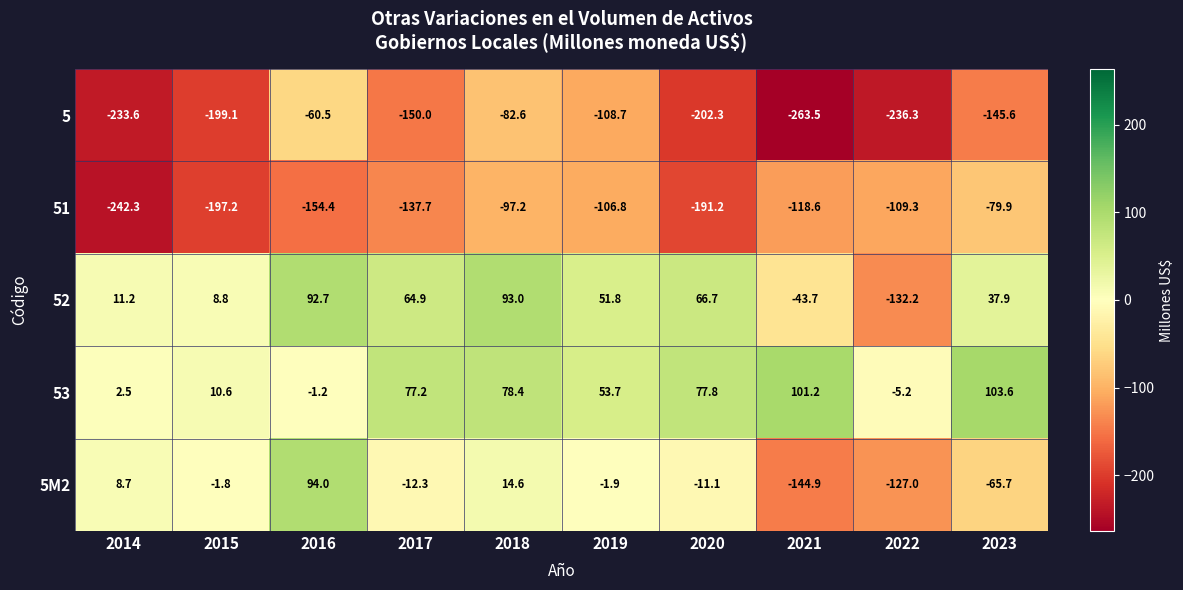

How many values in the 5 series are below -150?

5